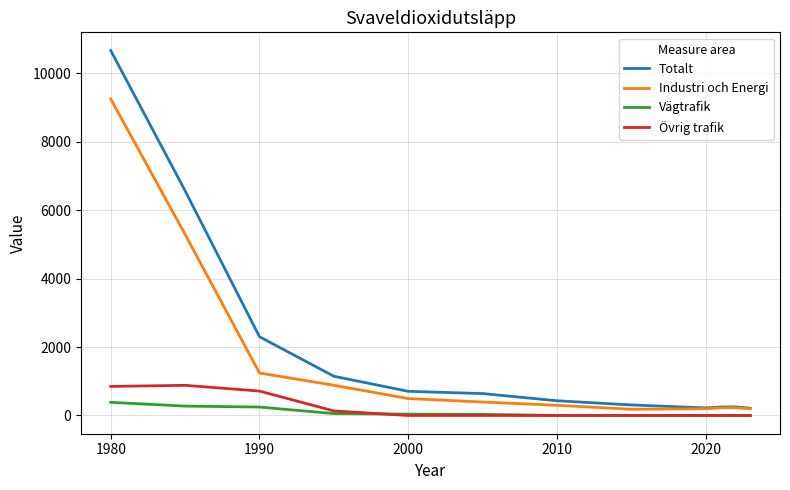

Which series has the largest range (max minus min)?

Totalt